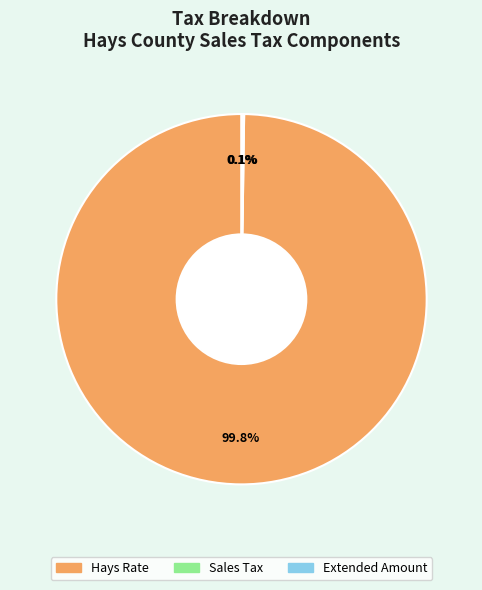

Which slice represents more than half of the pie?

Hays Rate